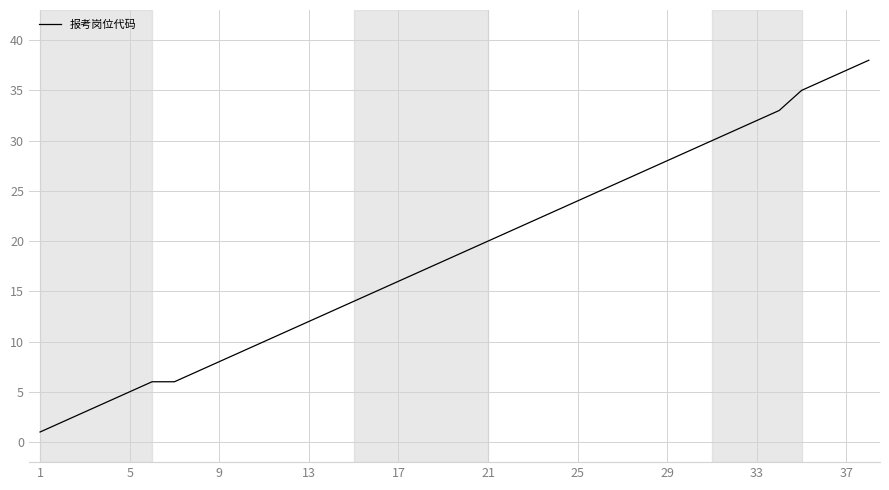

What is the maximum value shown in the chart?

38